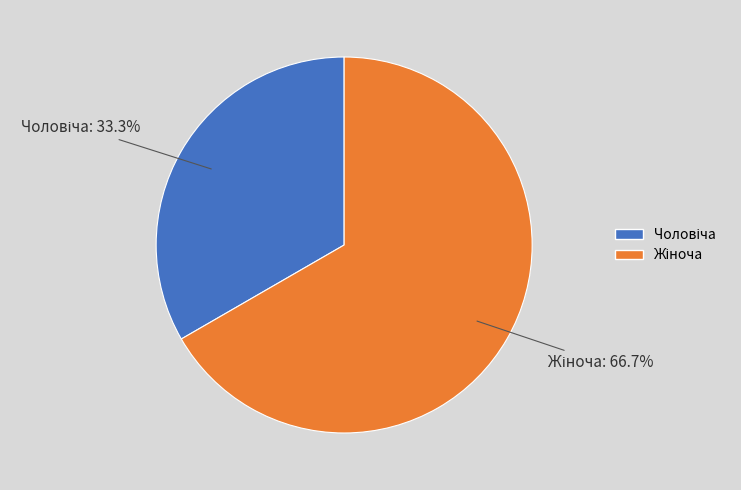

Does any single category account for the majority?

Yes